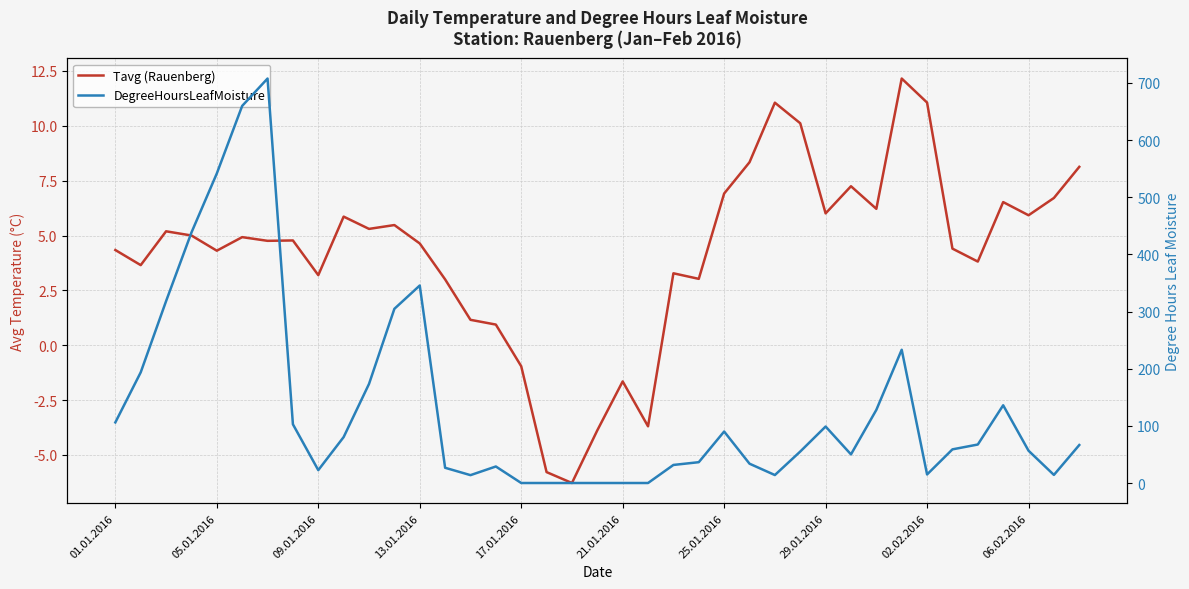

True or false: DegreeHoursLeafMoisture has more than 0 points higher than both neighbors.

True